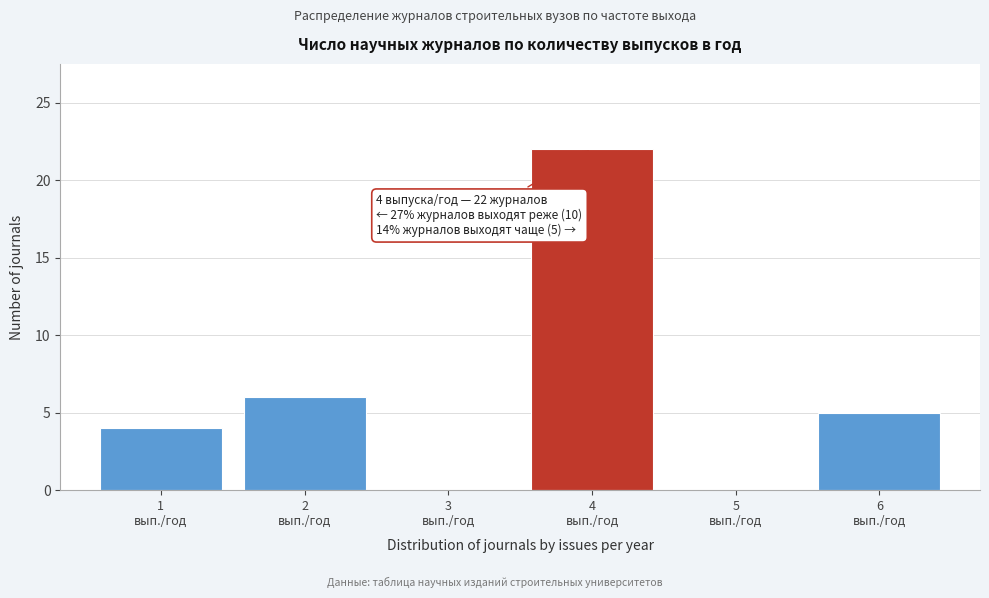

What is the sum of all values?

37